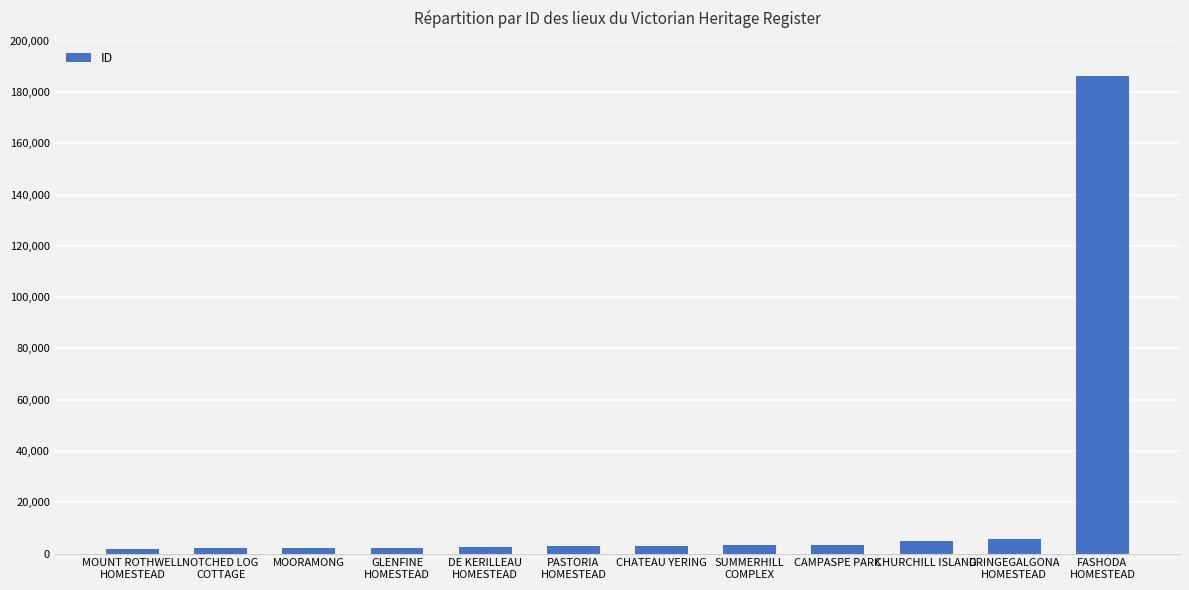

What is the greatest value displayed?

186243